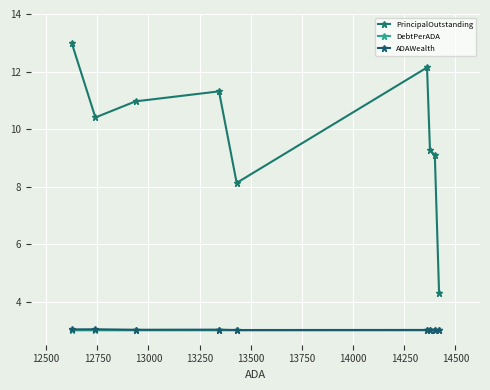

What is the minimum value shown in the chart?

3.0